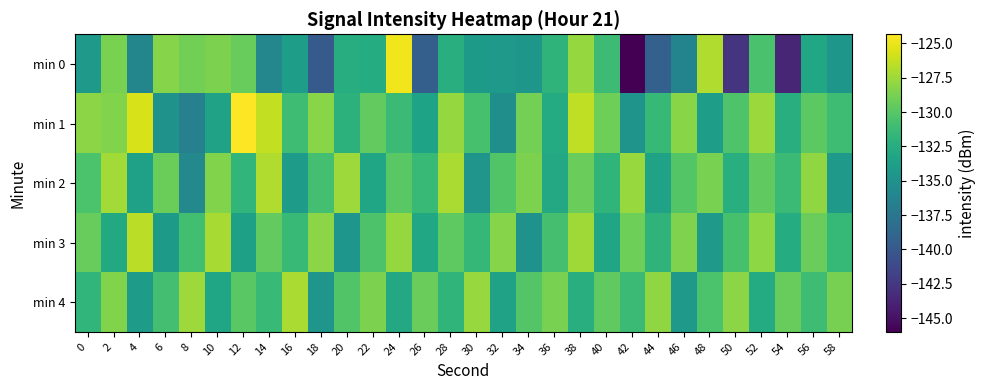

Which category has the lowest value across all series?

42